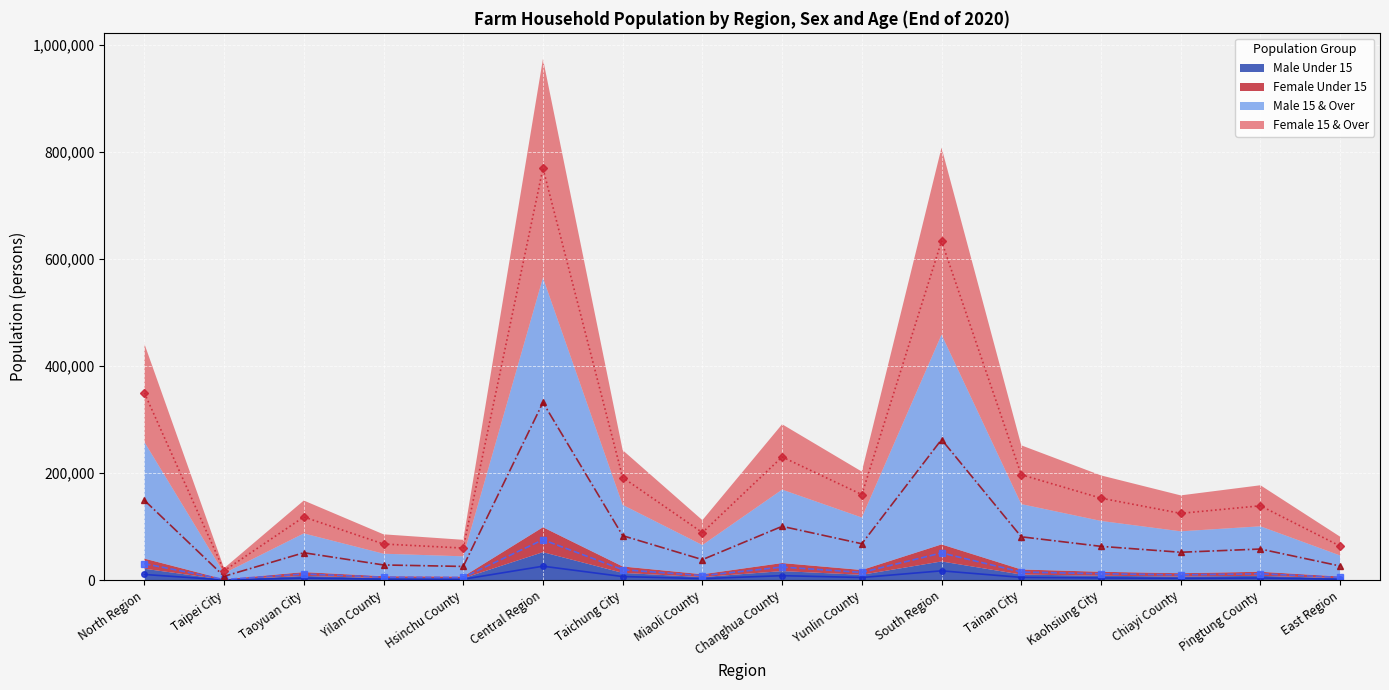

What is the sum of the Male Under 15 values at Pingtung County and Hsinchu County?

5934.5